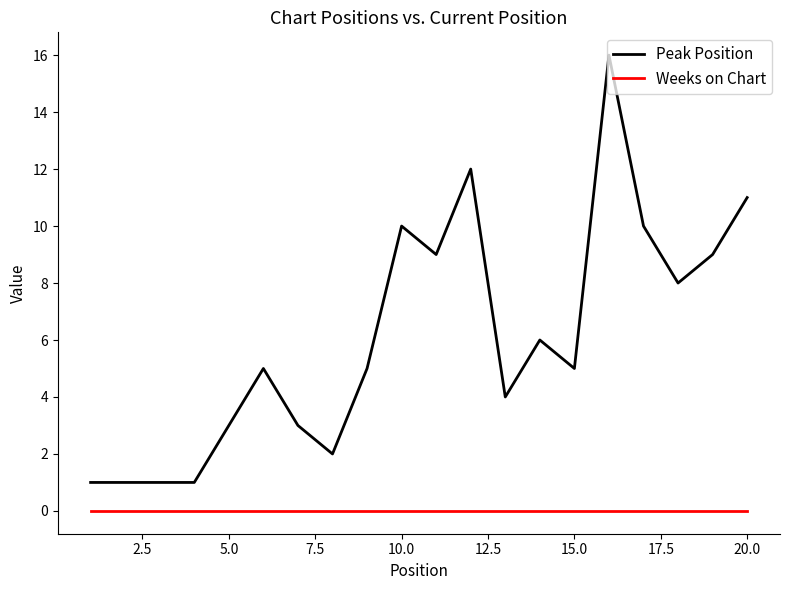

What is the difference between the maximum and minimum values in the Peak Position series?

15